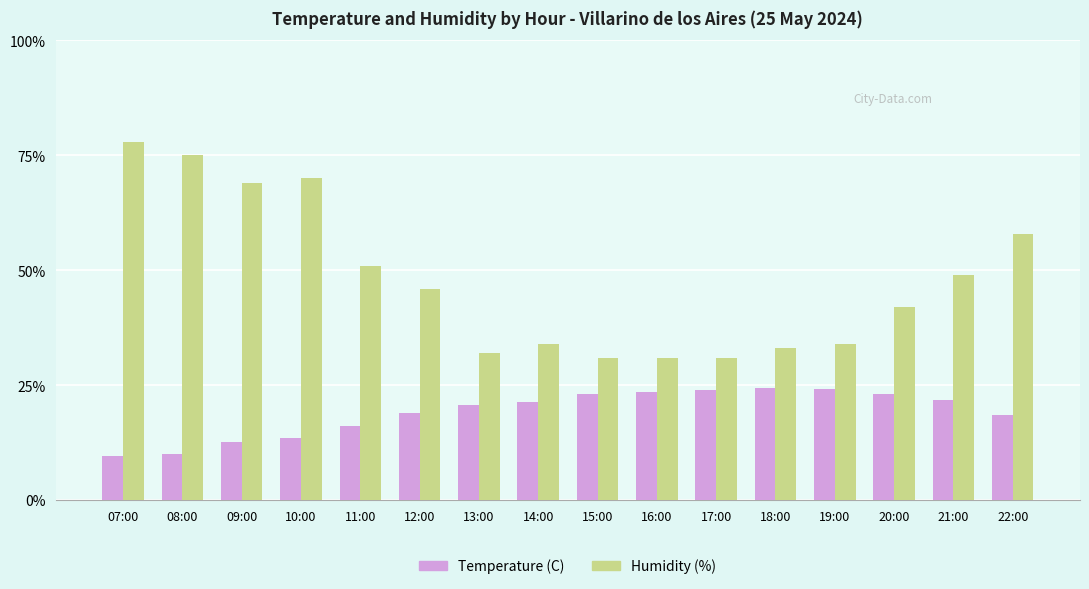

True or false: Humidity (%) has a value of 85.9 at 11:00.

False